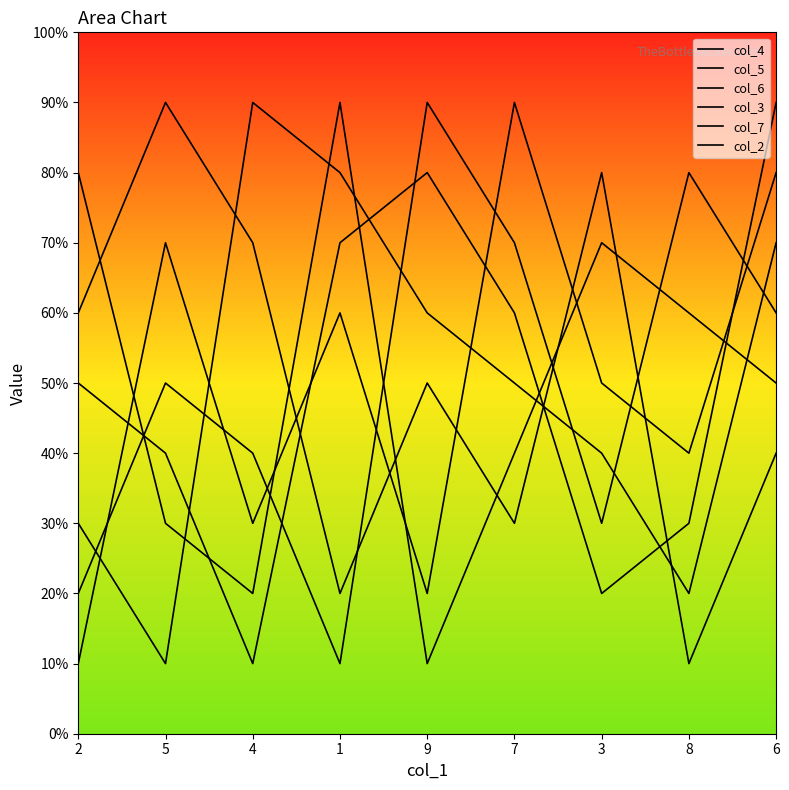

Is this an area chart (filled region under the line)?

No